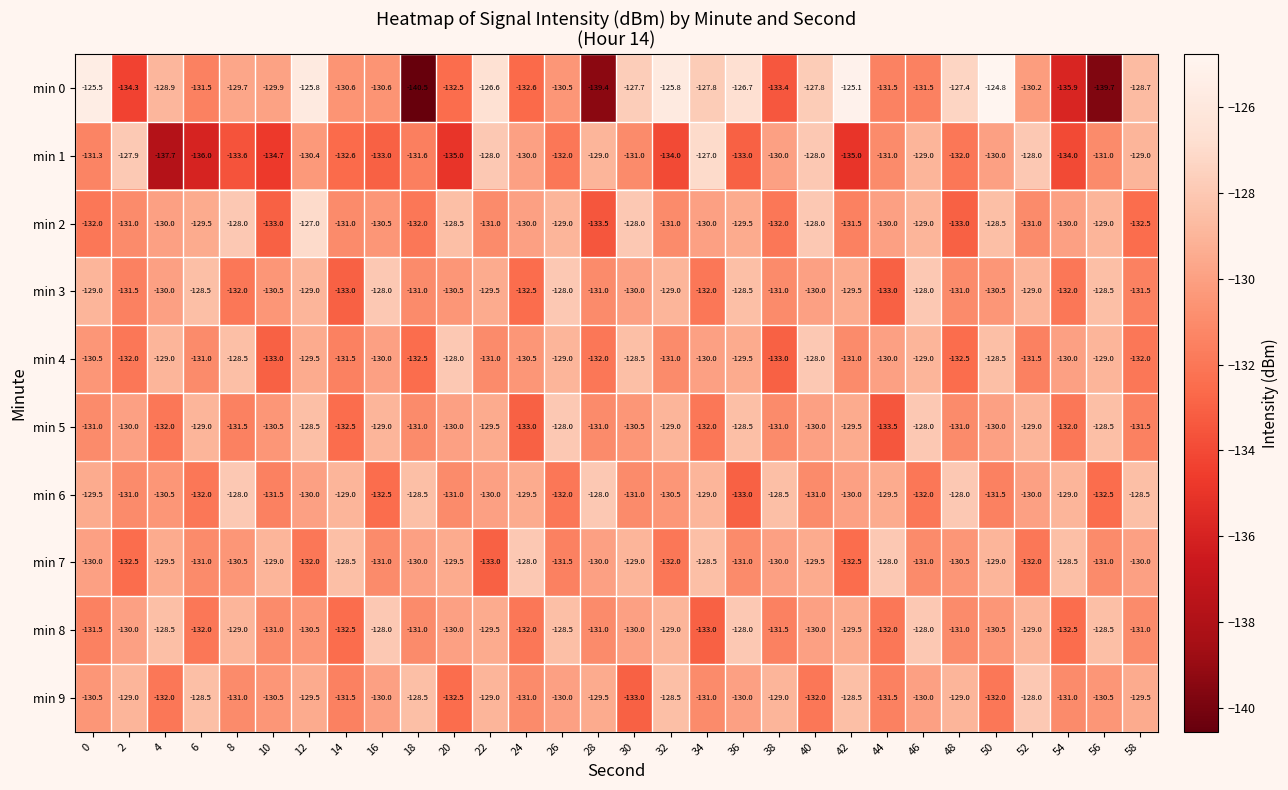

How many min 9 values are between -131 and -129?

18